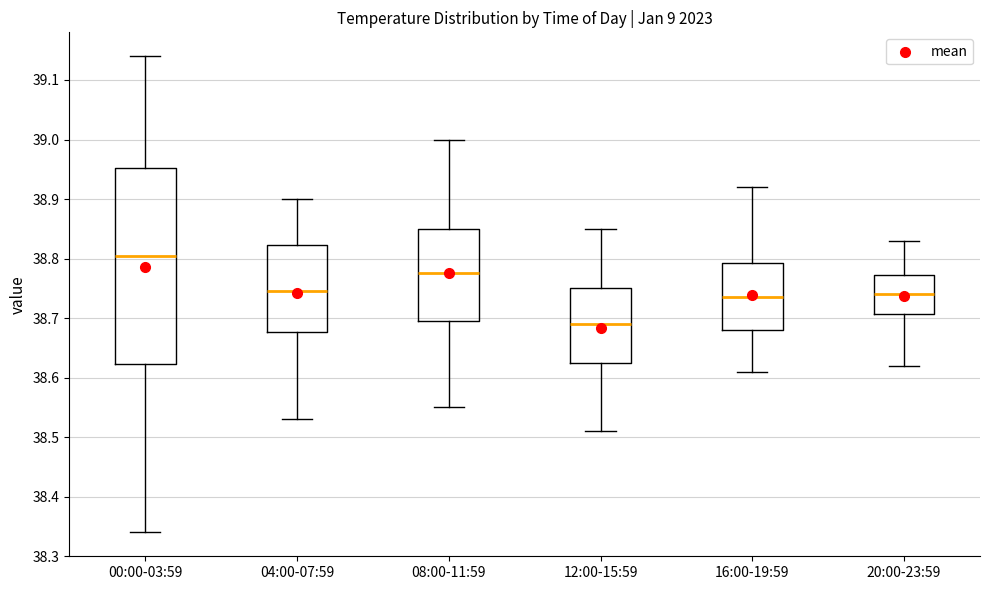

Which box's median line is the highest?

00:00-03:59